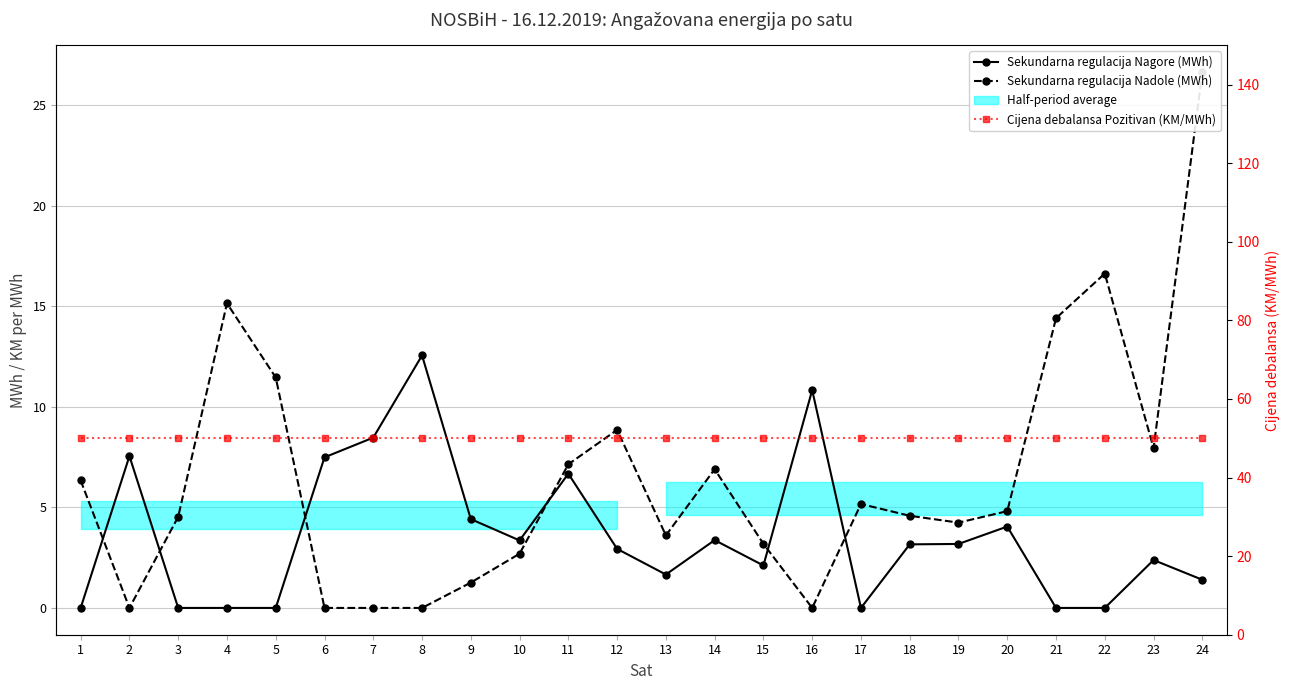

What is the difference between the Sekundarna regulacija Nagore (MWh) values at 20 and 15?

1.9